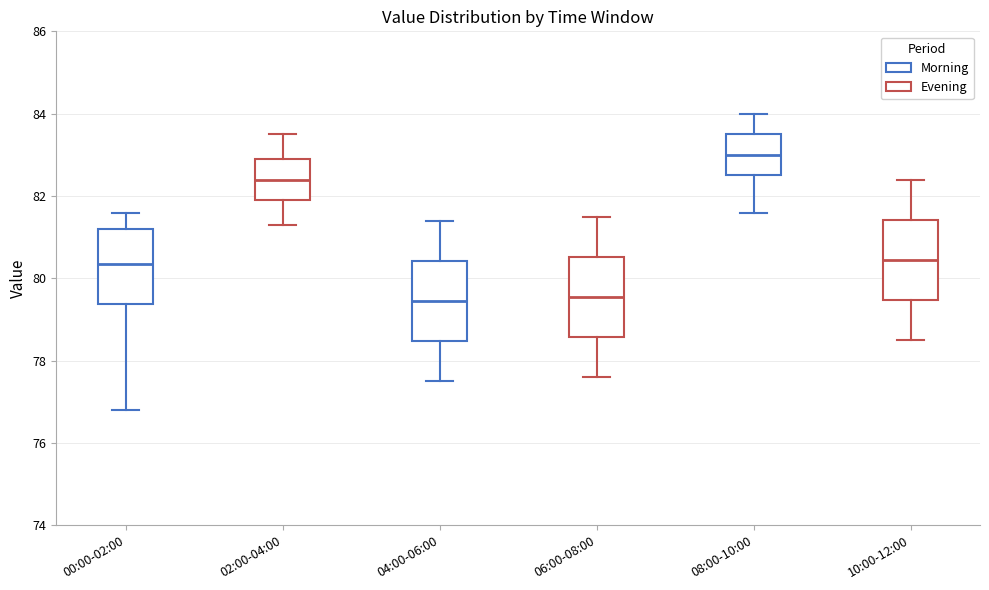

Where is the lower edge of the box for 06:00-08:00 on the y-axis? The values are not printed on the chart, so give them approximately, as read against the axis.

78.6